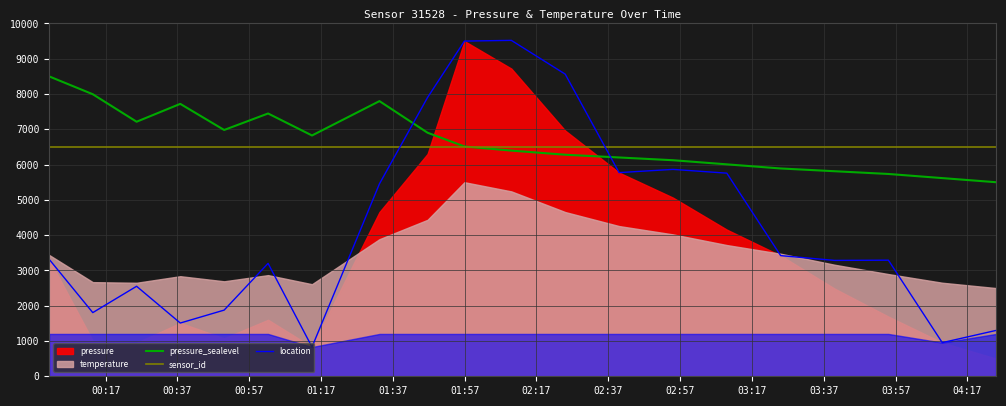

Which series has the widest spread of values?

location